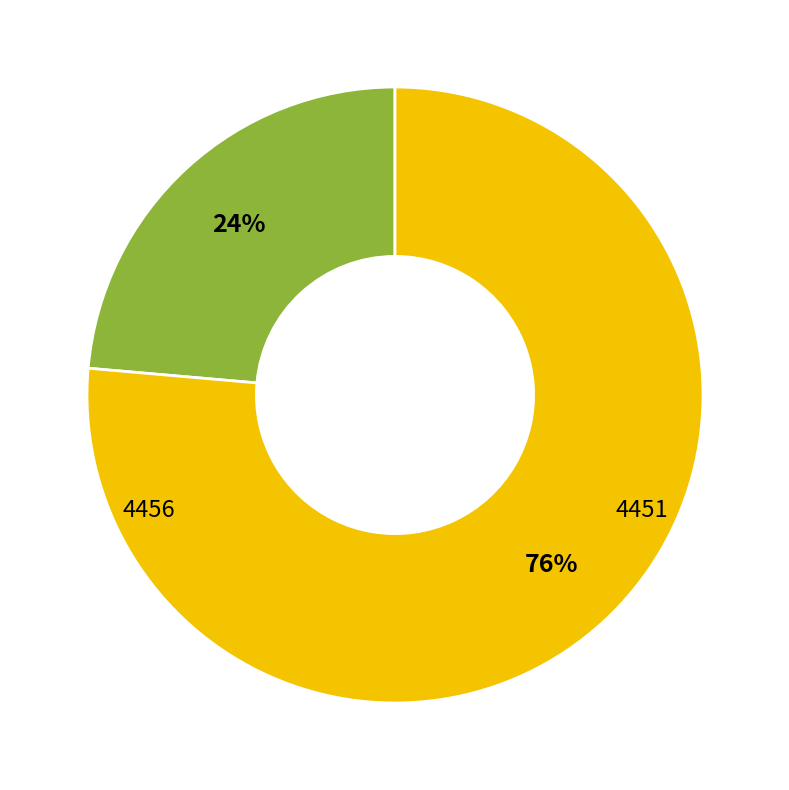

How many segments does this pie chart have?

2